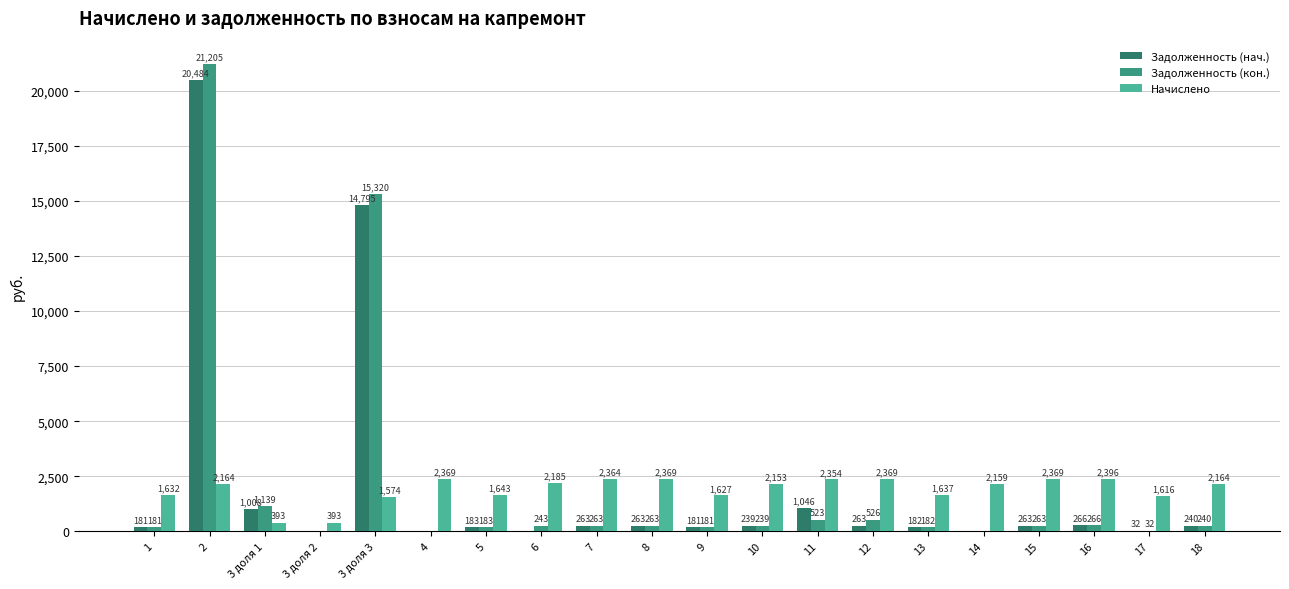

Count the number of categories in the chart.

20